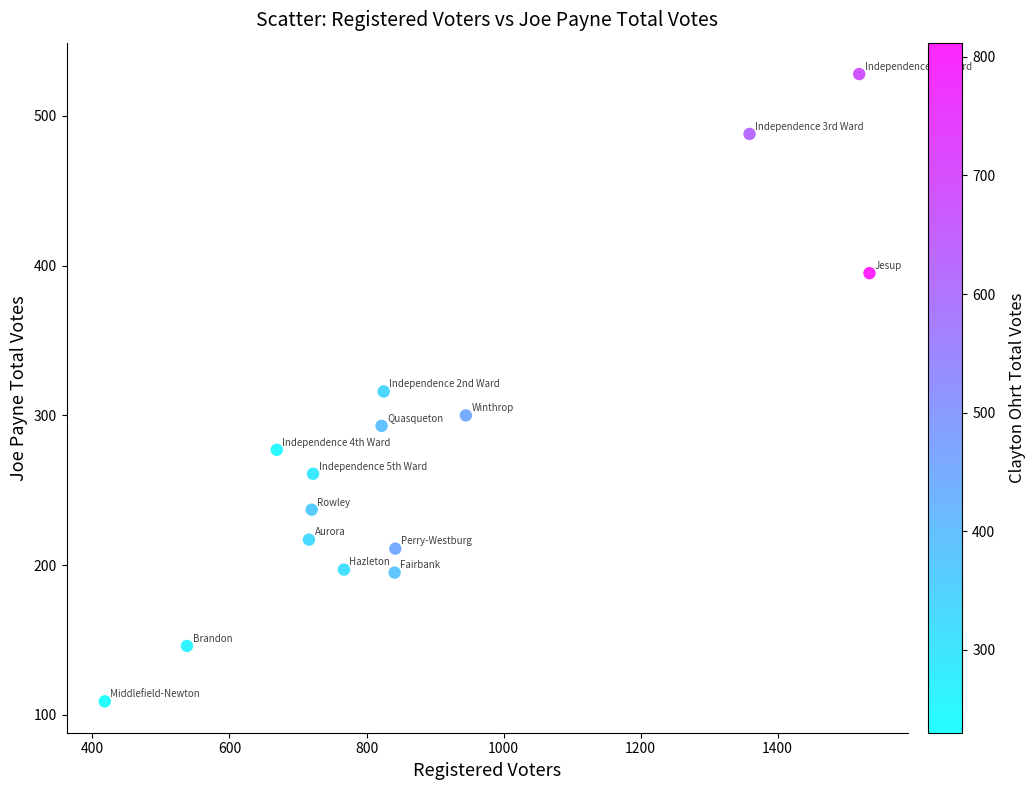

What is the range of X values (max minus min)?

1116